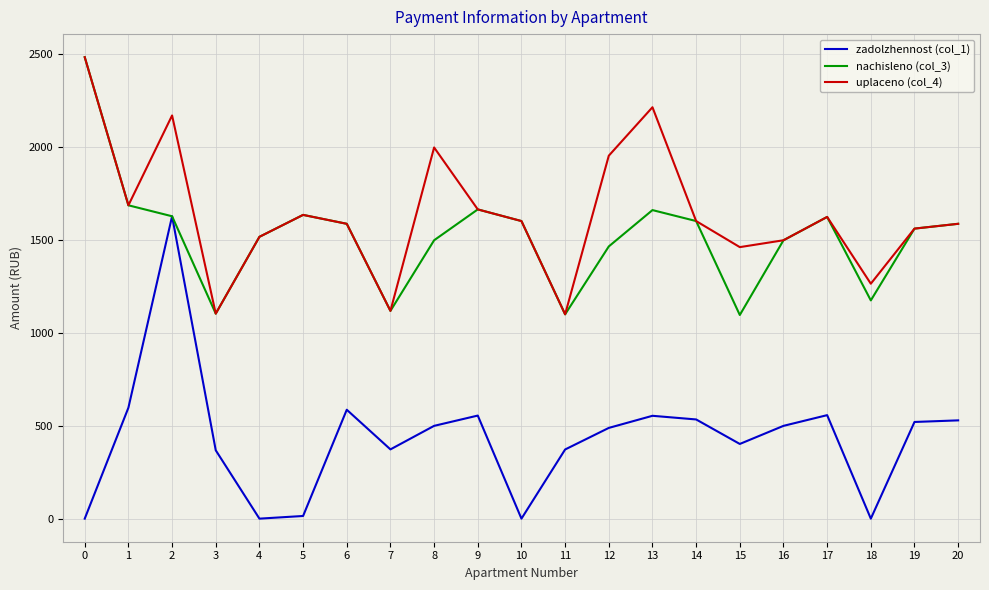

The value of zadolzhennost (col_1) at 0 is 0.0. True or false?

True